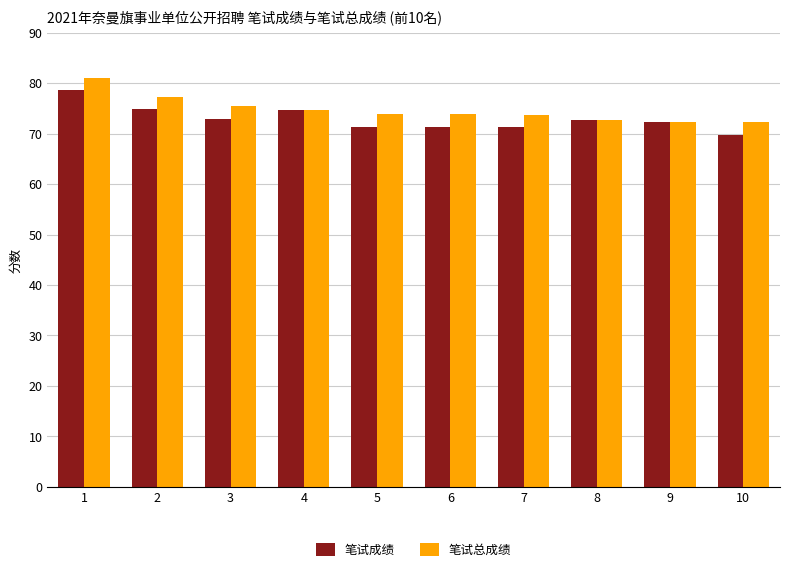

Which series has the largest total across all categories?

笔试总成绩